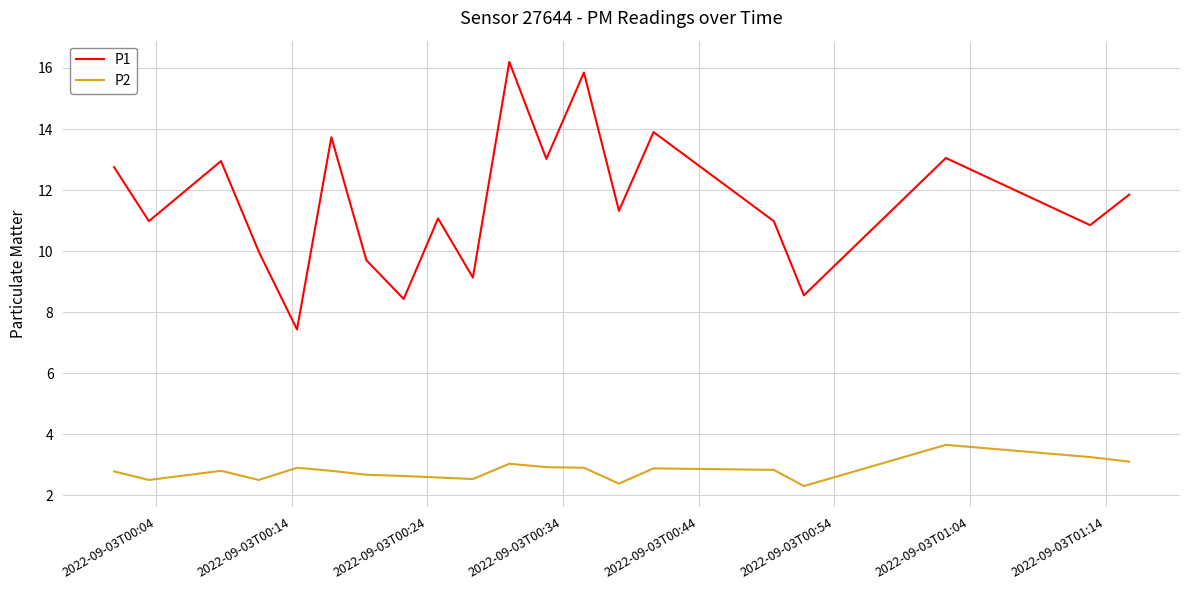

True or false: P1 and P2 intersect in this chart.

False